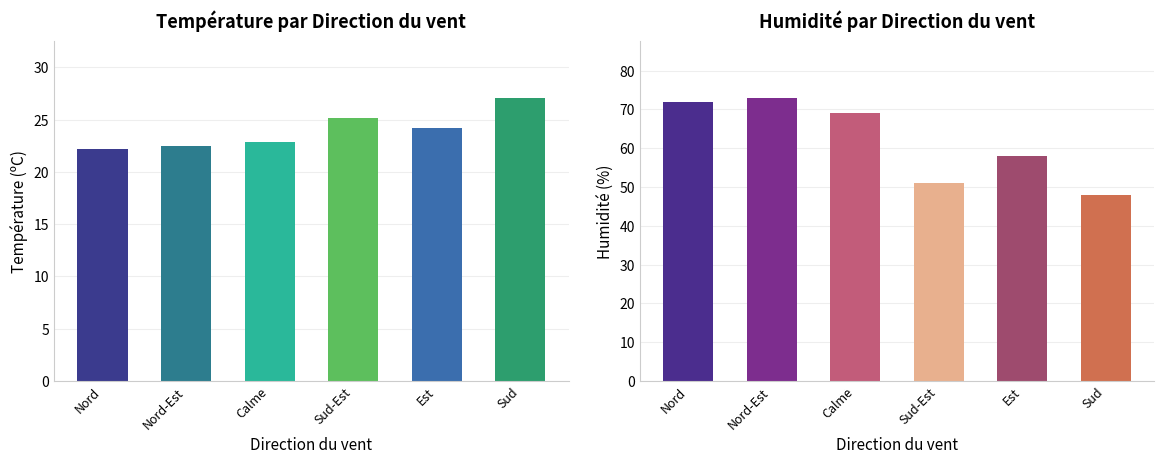

At which category is the sum across all series the highest?

Nord-Est